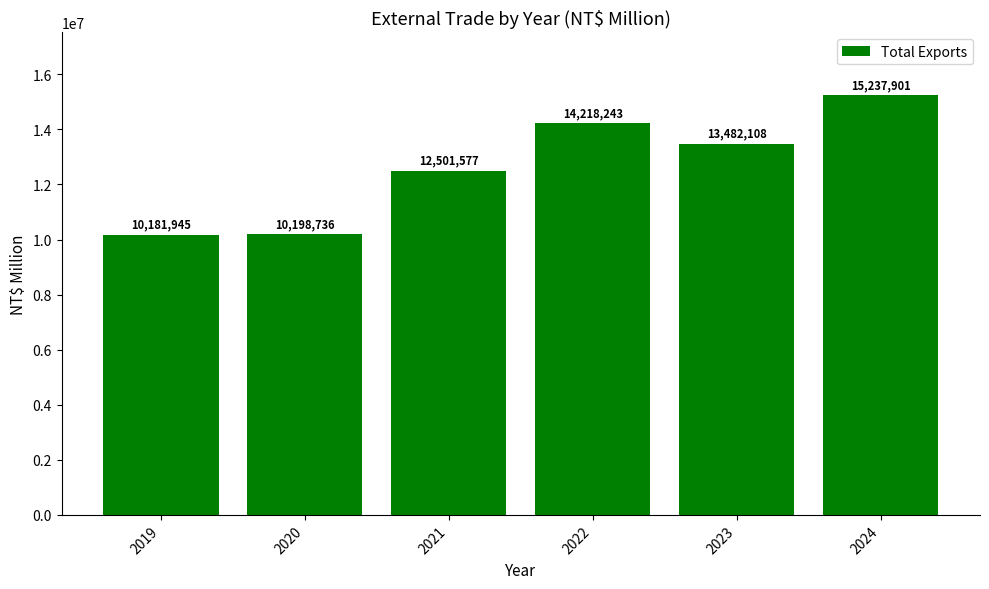

What is the difference between the maximum and minimum values?

5055956